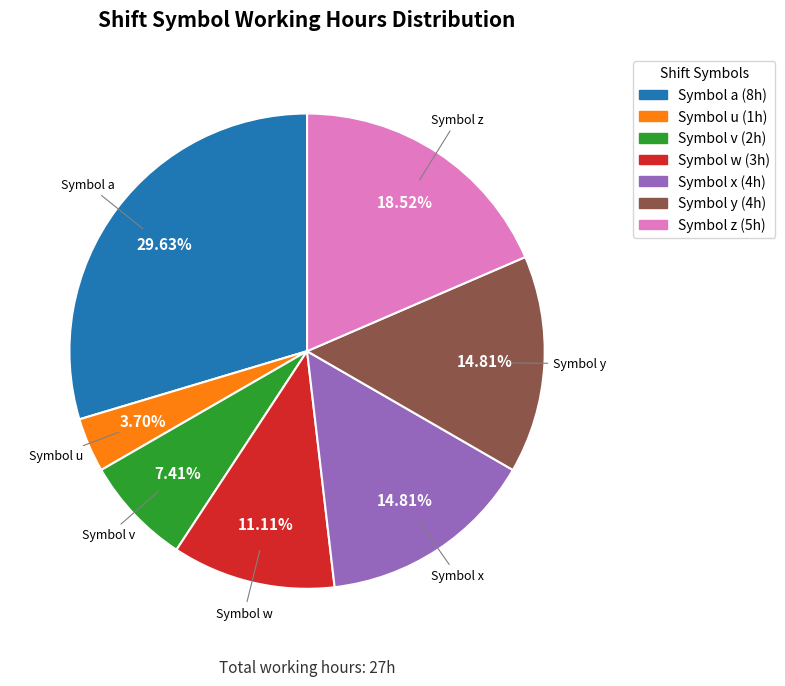

To the nearest percent, what is the difference between the largest and smallest slice percentages?

26%